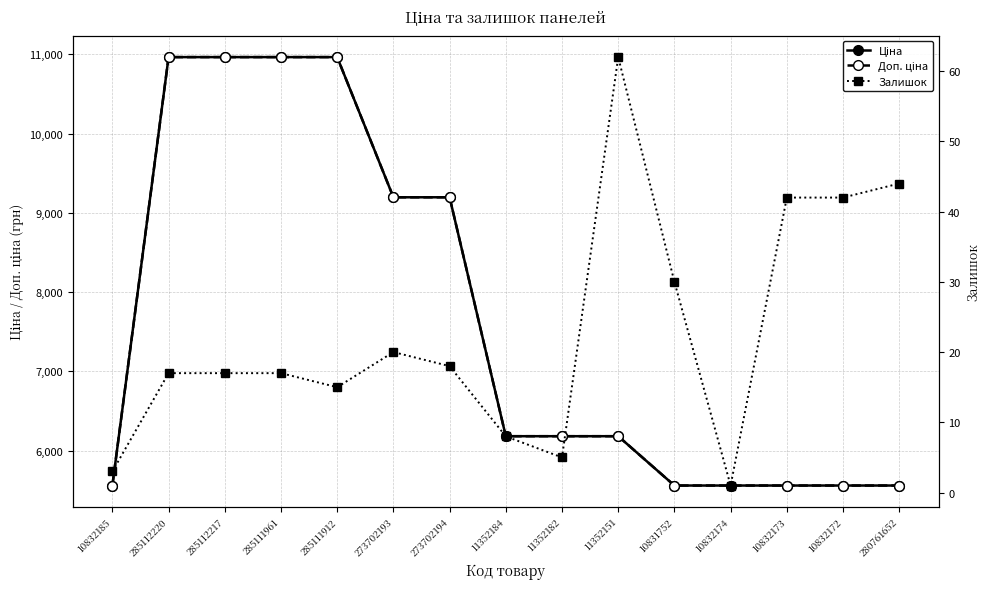

True or false: Доп. ціна has more than 0 interior local peaks.

False